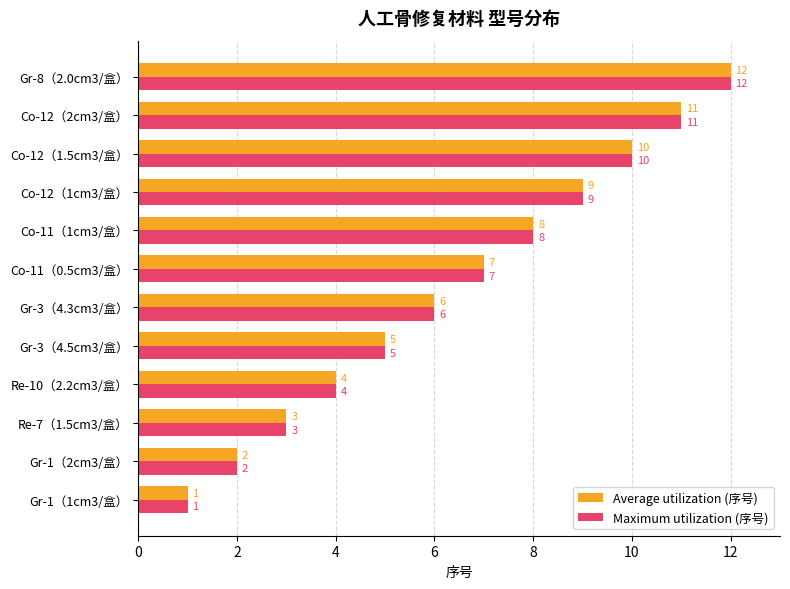

What is the maximum value shown in the chart?

12